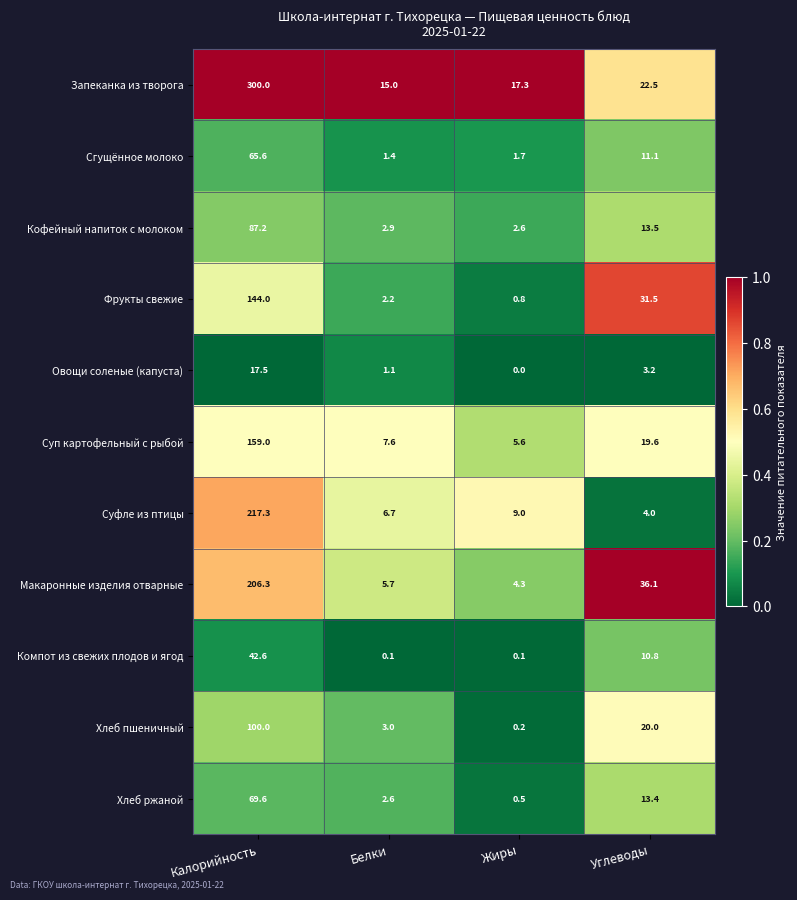

Between Жиры and Углеводы, which series saw the biggest shift?

Макаронные изделия отварные